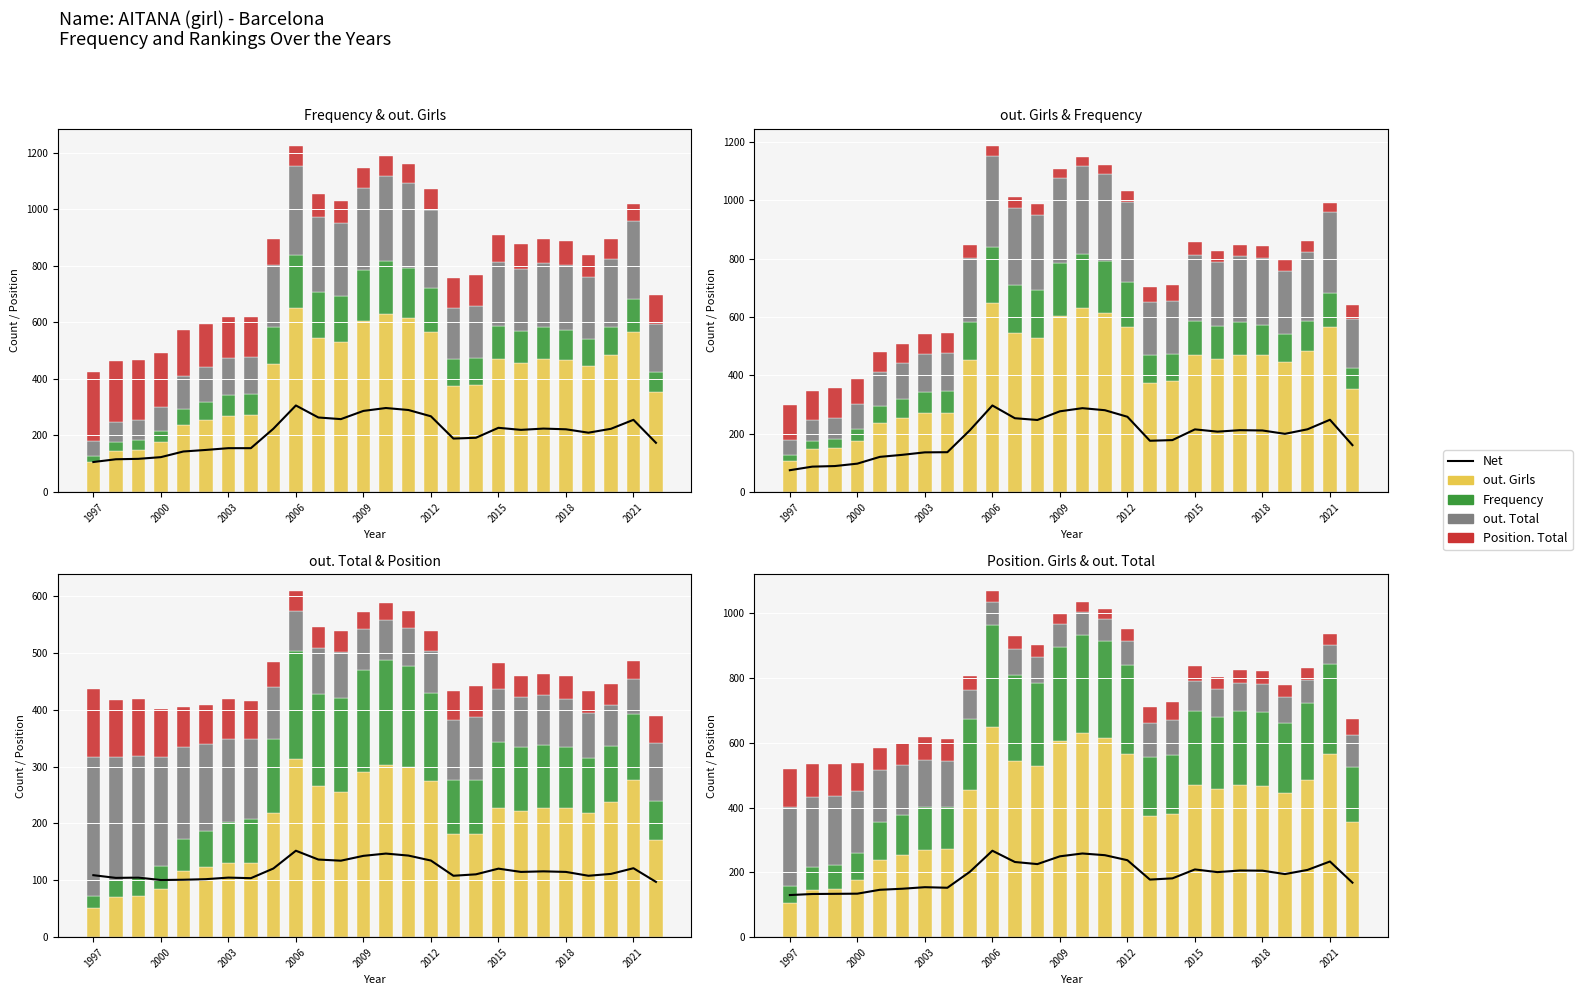

Which series changed the most between 13 and 20?

out. Girls